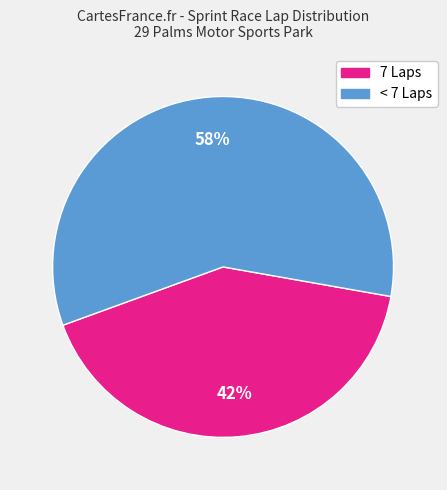

Does any single category account for the majority?

Yes